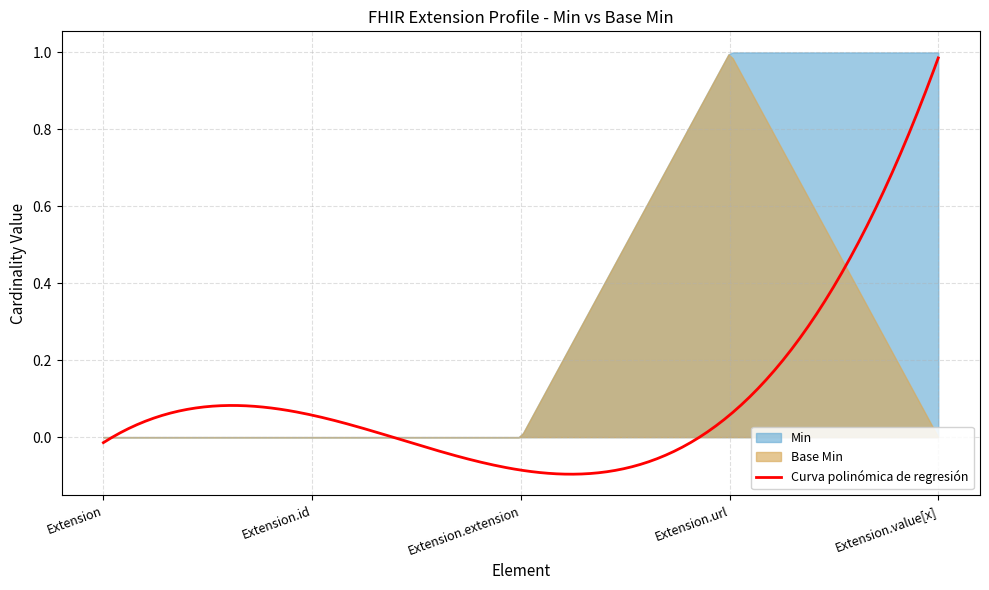

Is the value of Min at Extension.extension greater than the value of Base Min at Extension.url?

No